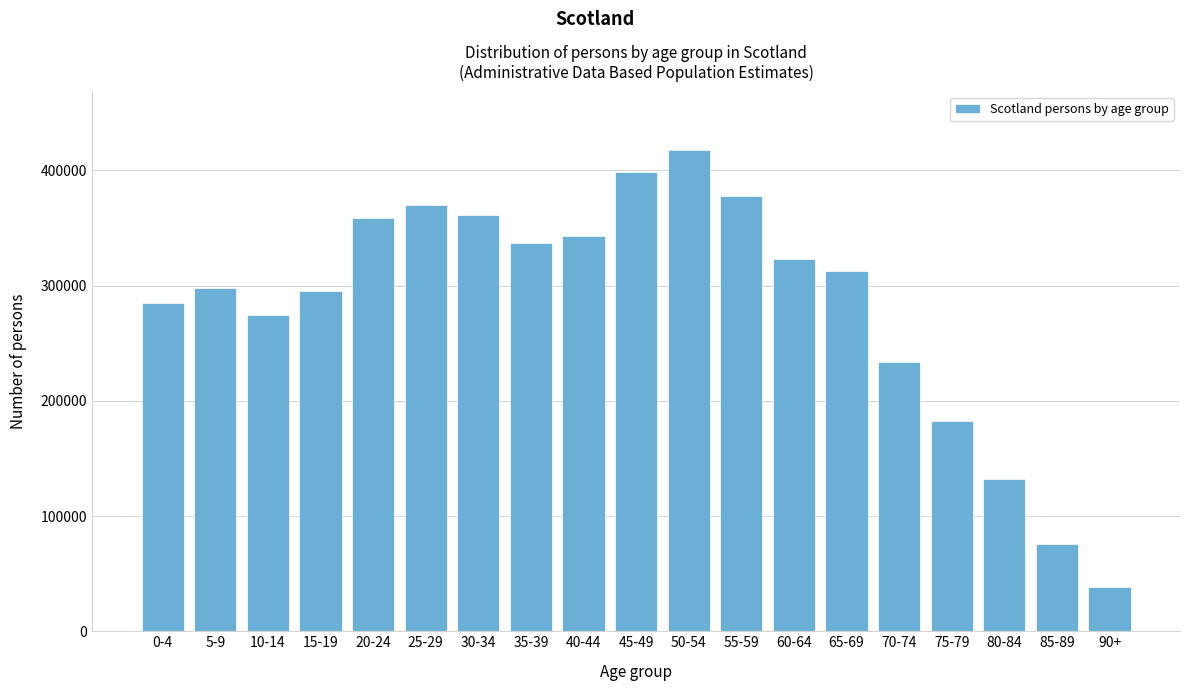

Reading left to right, what are all the values shown in this chart?

285137	297600	274755	294912	358229	370111	361306	336677	342941	398348	417980	377436	323286	312928	234008	182418	132372	75932	38464